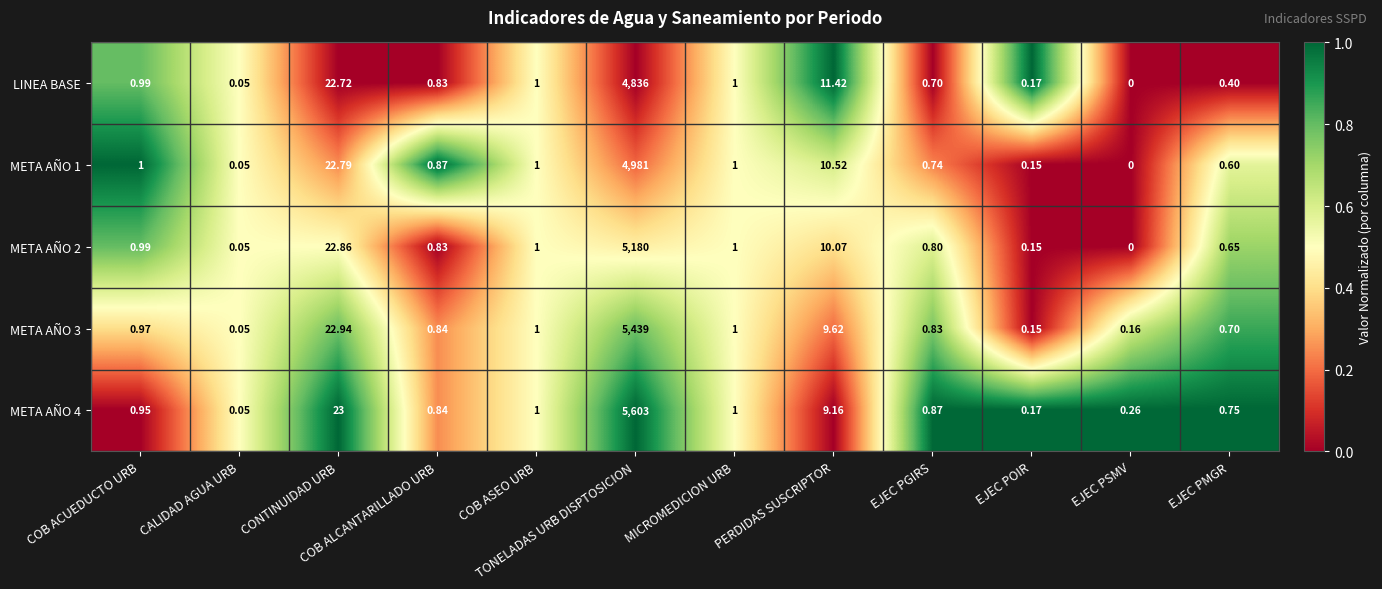

At which category does the chart reach its peak across all series?

TONELADAS URB DISPTOSICION